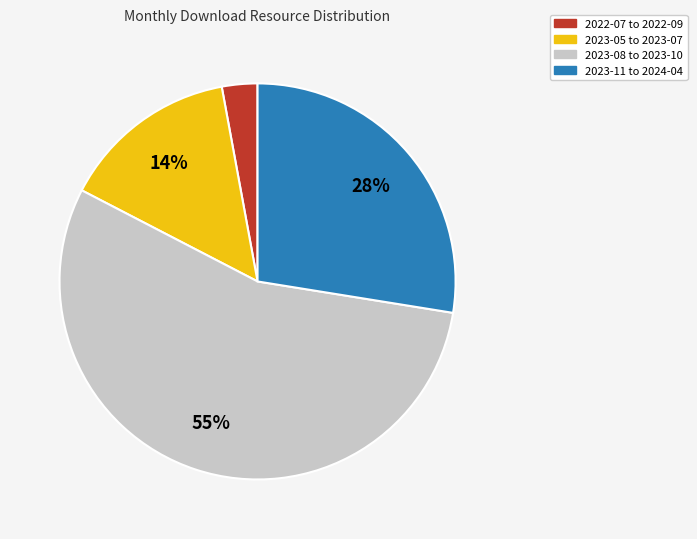

The 2023-08 to 2023-10 slice represents 55% of the pie. True or false?

True